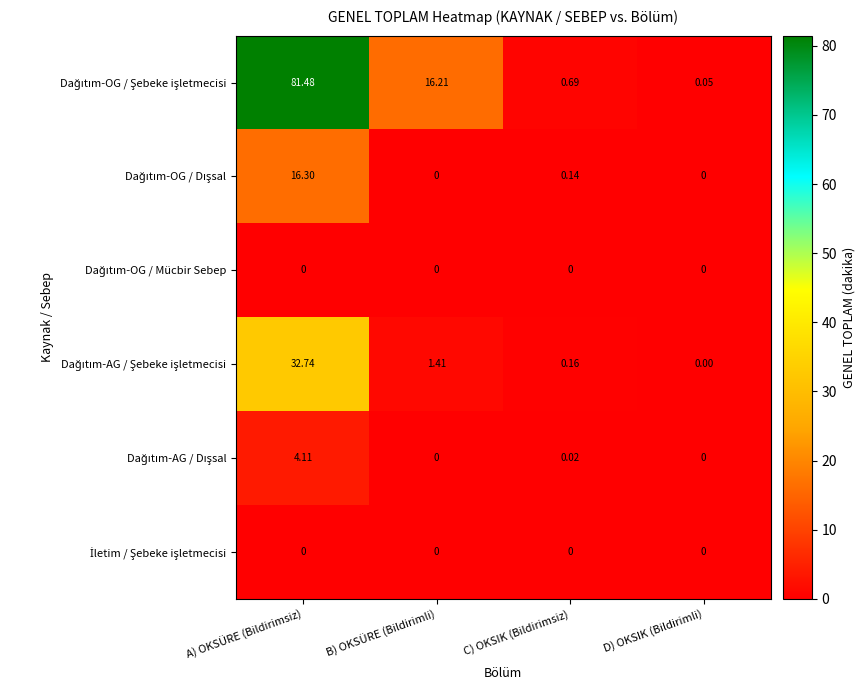

At which category does the chart reach its peak across all series?

A) OKSÜRE (Bildirimsiz)